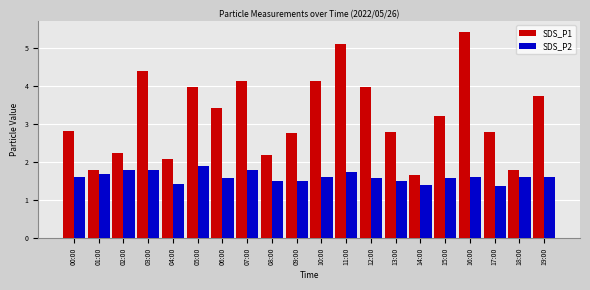

Which series has the largest range (max minus min)?

SDS_P1